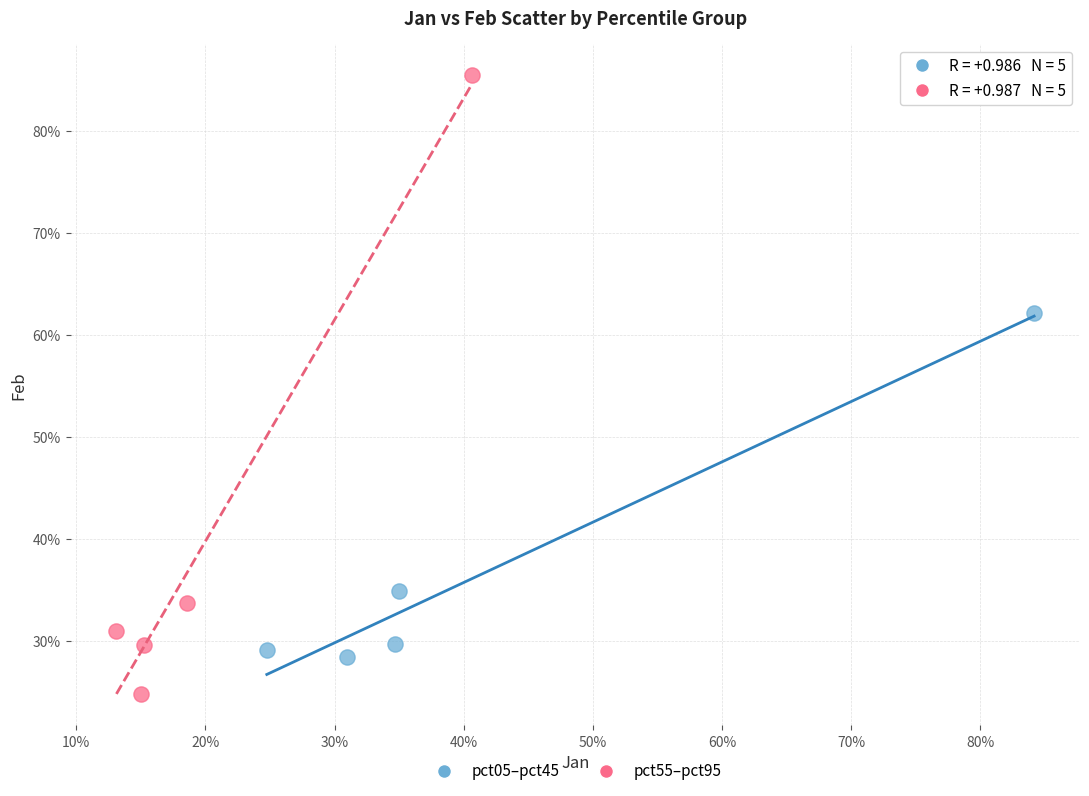

Which series has the widest spread of Y values?

pct55–pct95